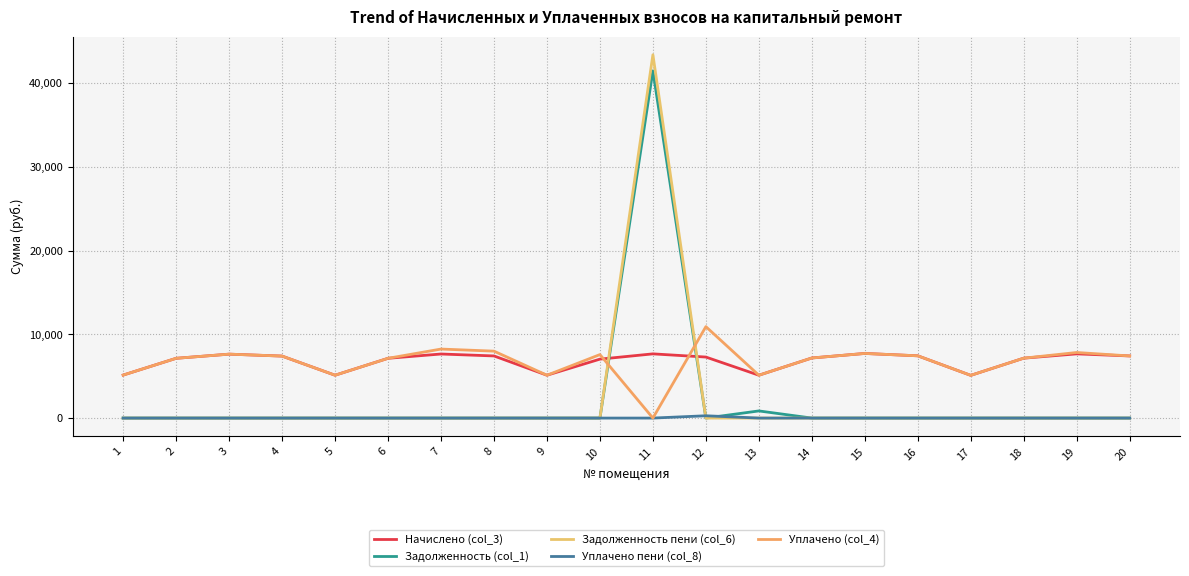

True or false: Уплачено (col_4) and Уплачено пени (col_8) cross at least once.

False